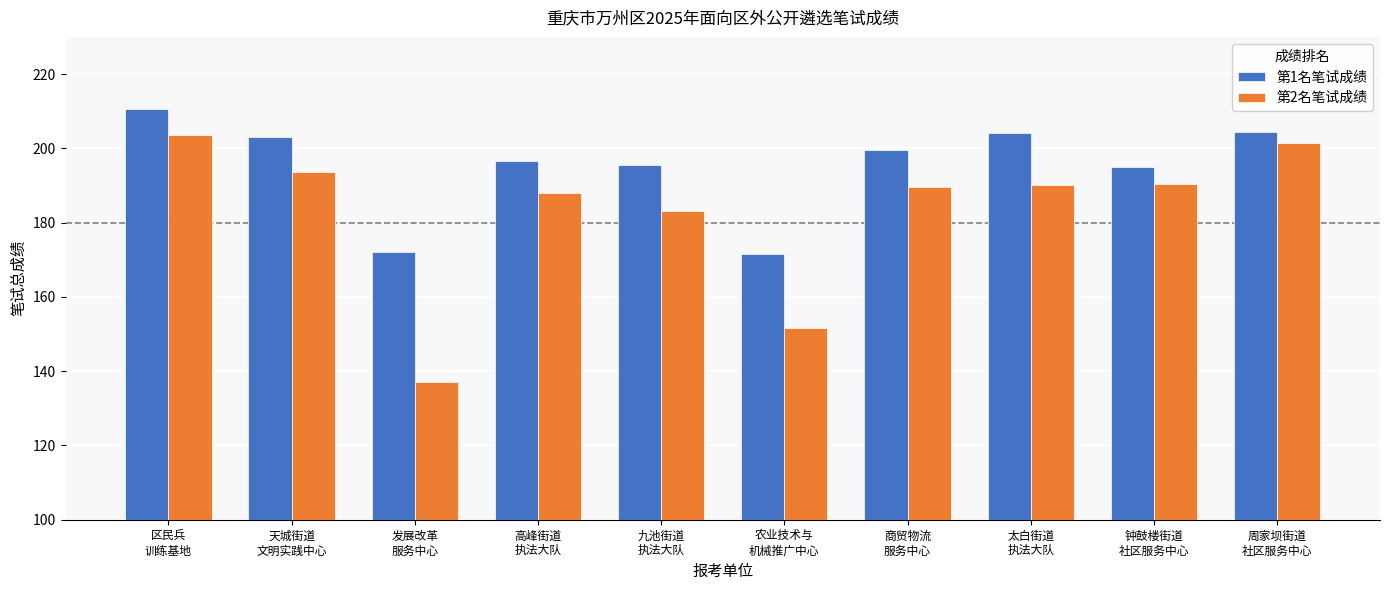

How many categories are shown in the chart?

10